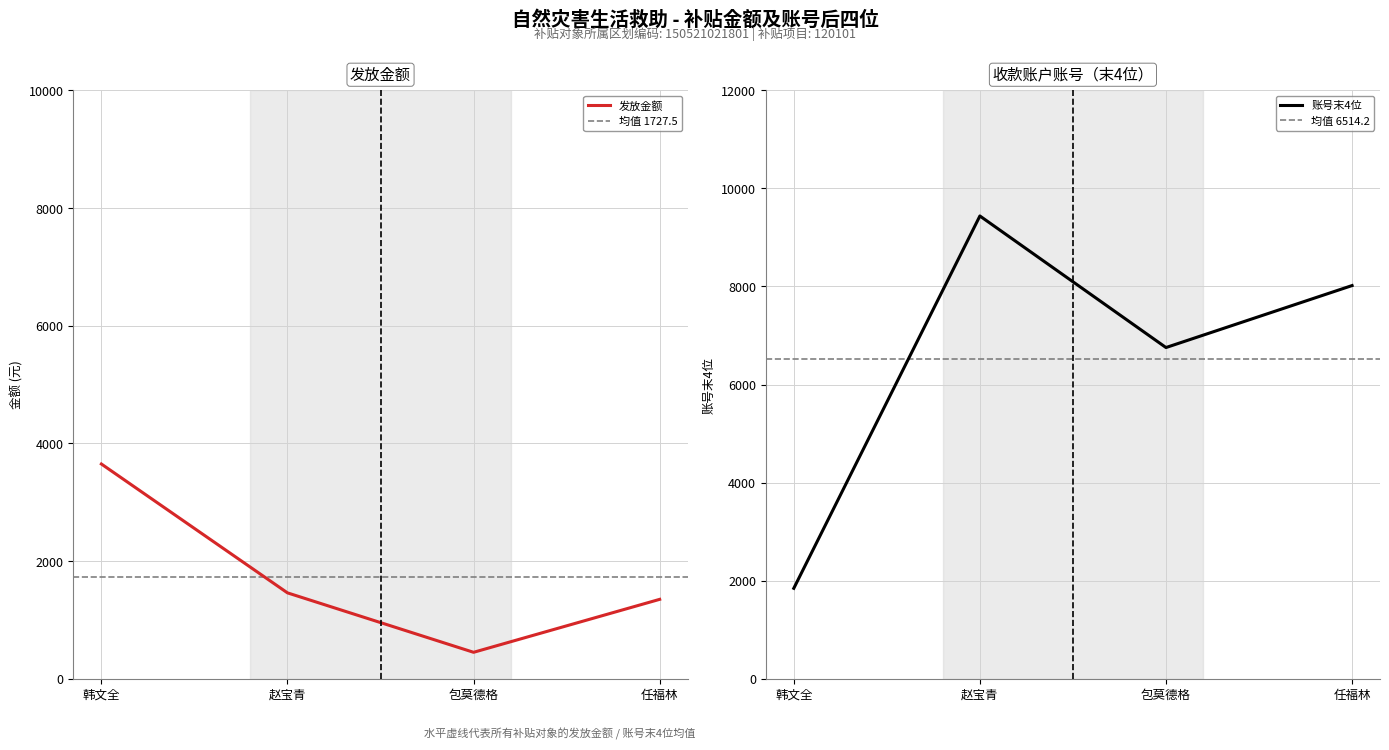

Reading left to right, extract all data points from this chart.

发放金额: 3650	1460	450	1350
收款账户账号（末4位）: 1845	9438	6755	8019